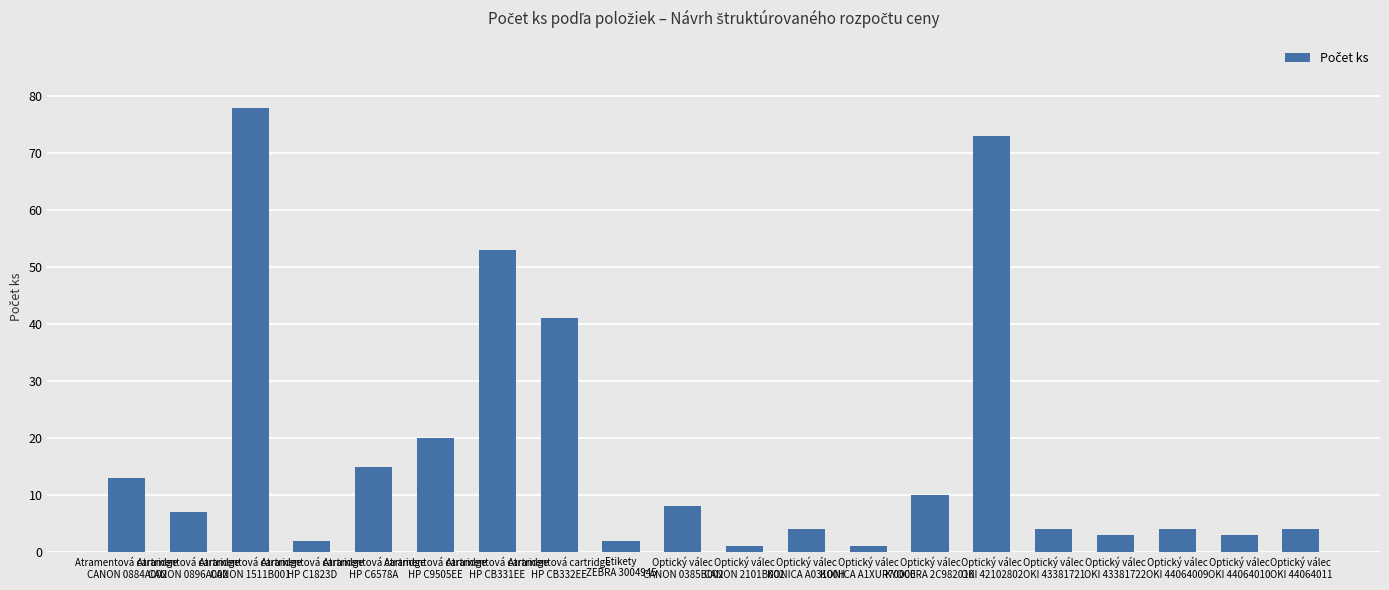

Are the bars grouped side by side (vs. stacked)?

No